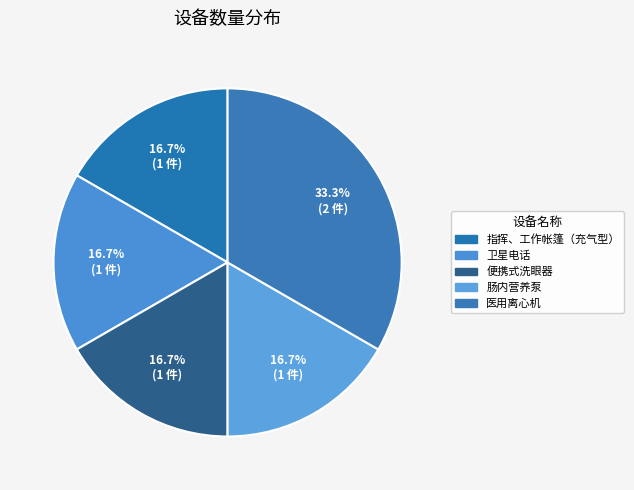

What is the smallest slice in the pie chart?

指挥、工作帐篷（充气型）